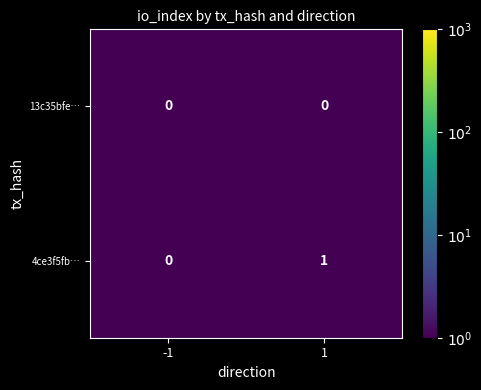

Rank the categories by 4ce3f5fb… value from lowest to highest.

-1, 1